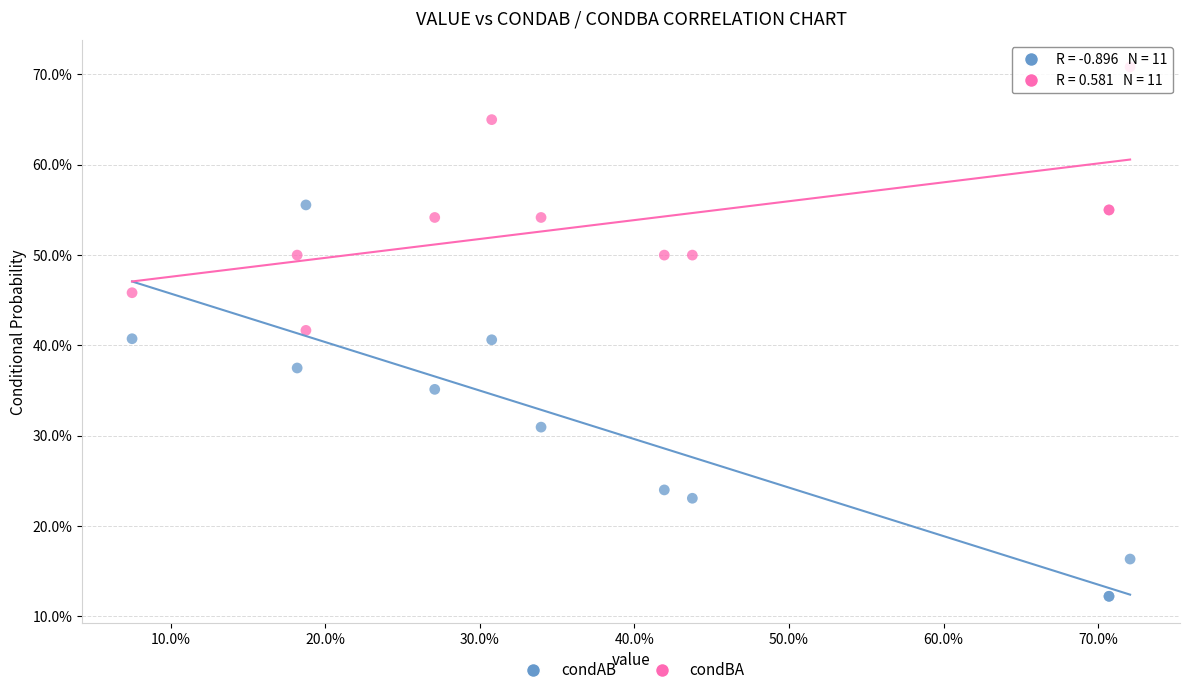

Which series contains the lowest Y value?

condAB